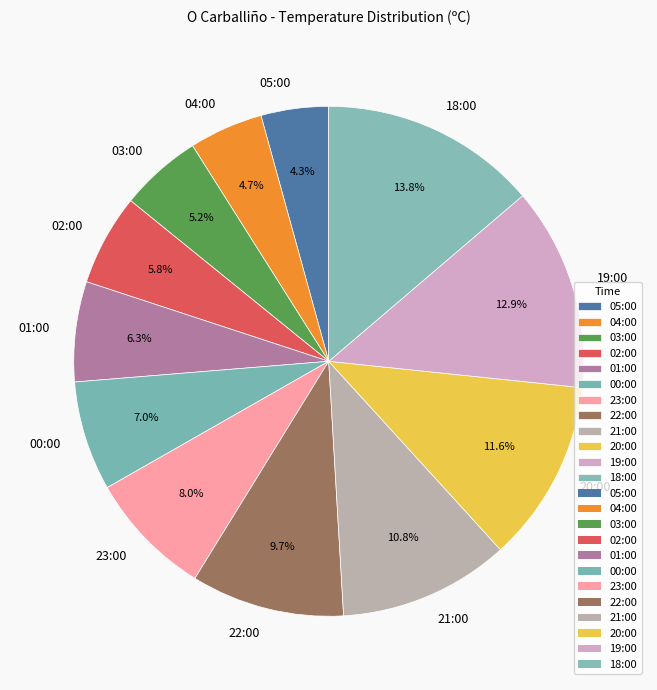

True or false: 02:00 accounts for 1% of the total.

False